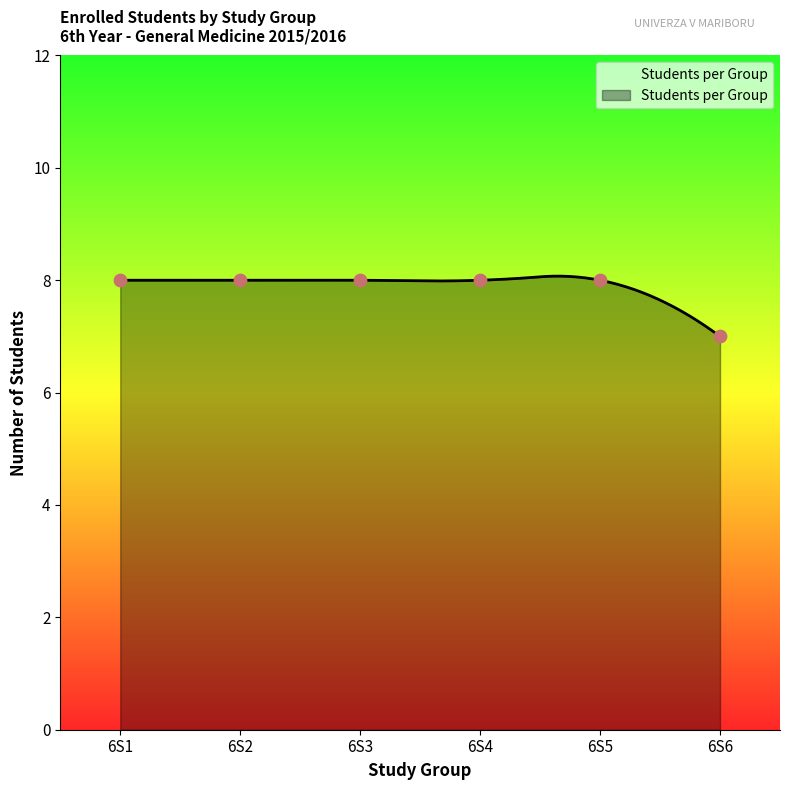

Between 6S4 and 6S3, which is larger?

6S4